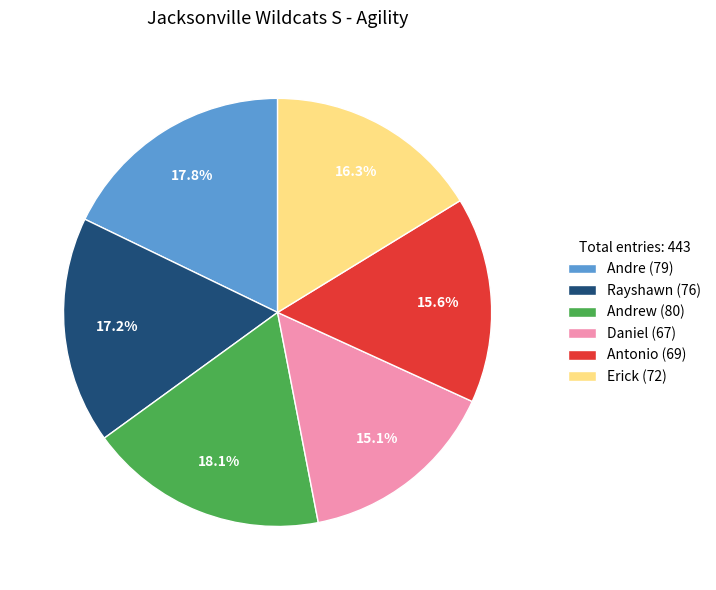

Is Andre (79) the majority of the pie?

No